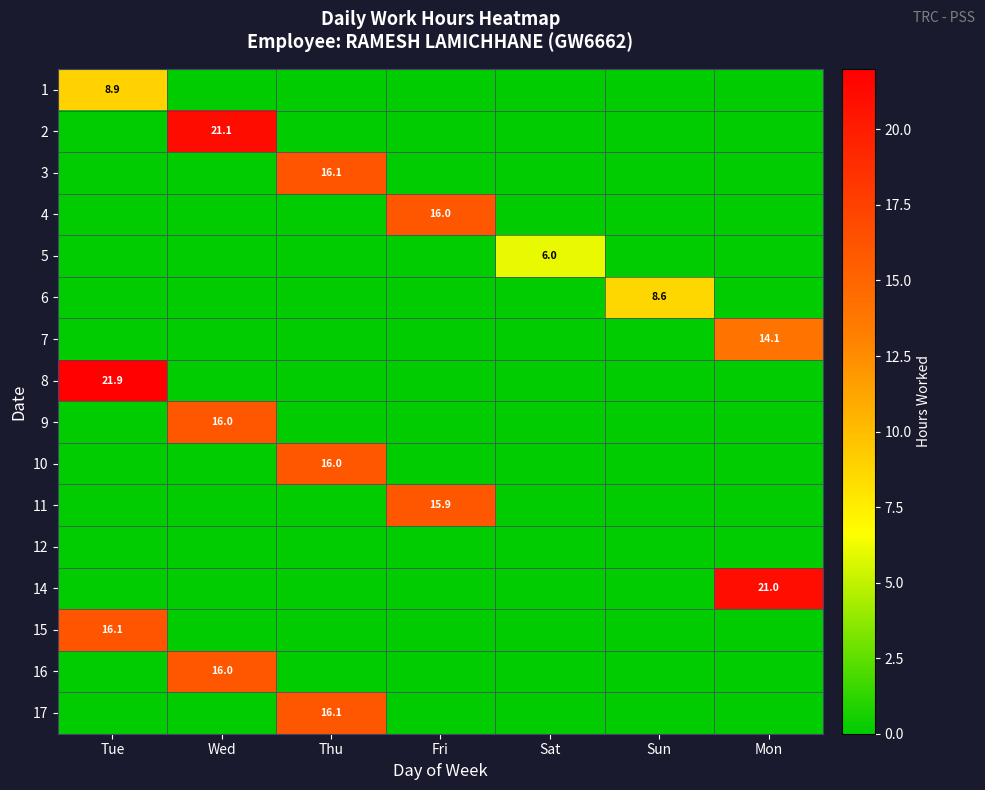

The 17 series shows 23.2 at Thu. True or false?

False